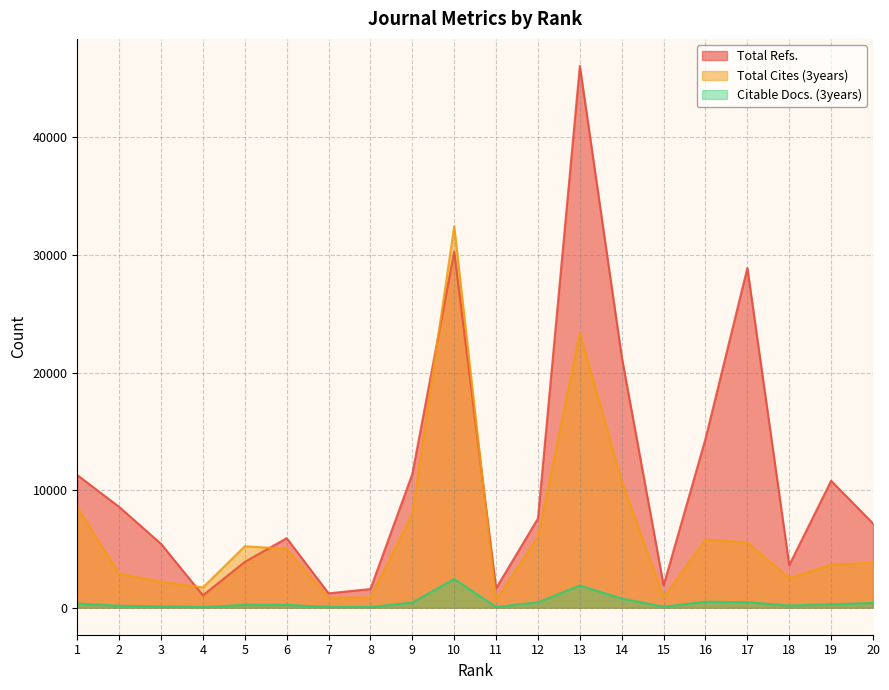

What is the difference between the second highest and second lowest values in the Total Refs. series?

29071